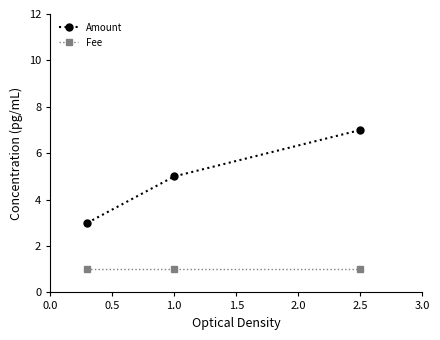

What is the sum of all Fee values?

3